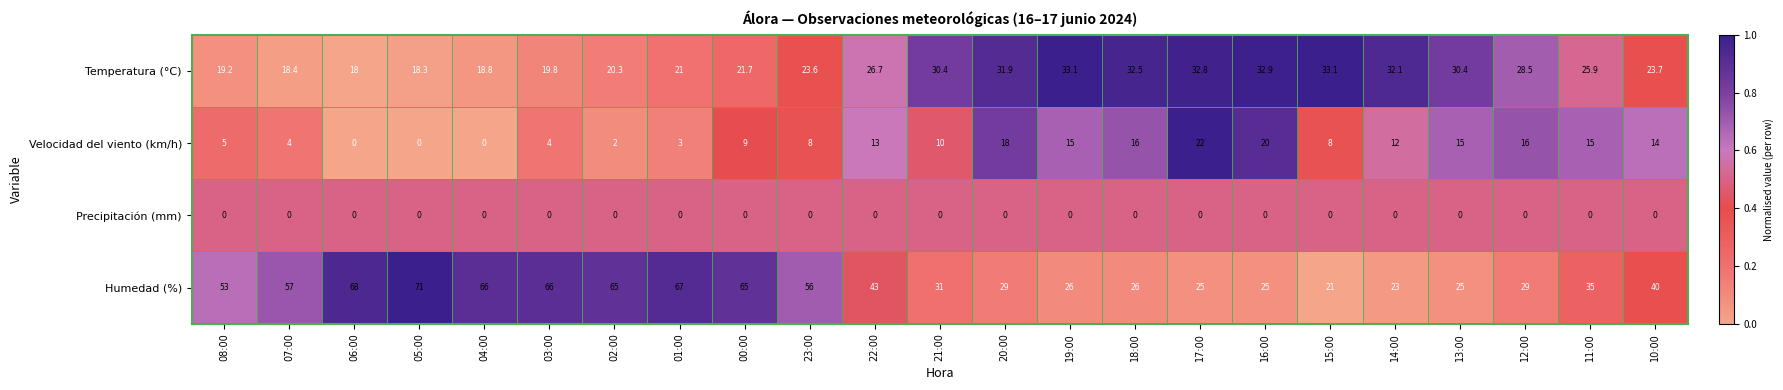

Count the number of data series in this chart.

4